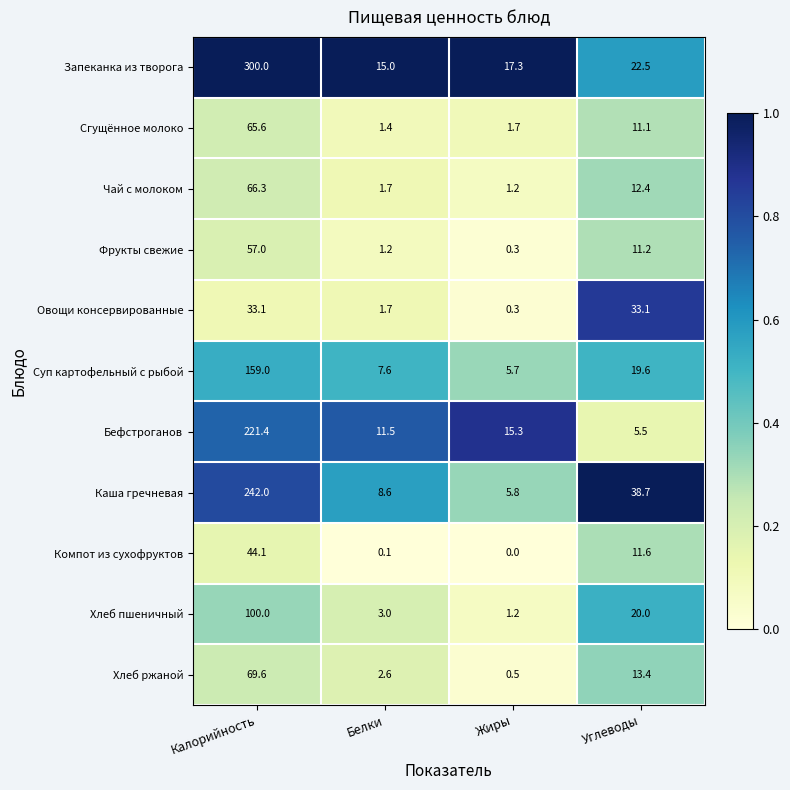

True or false: Компот из сухофруктов has a value of 13.6 at Калорийность.

False